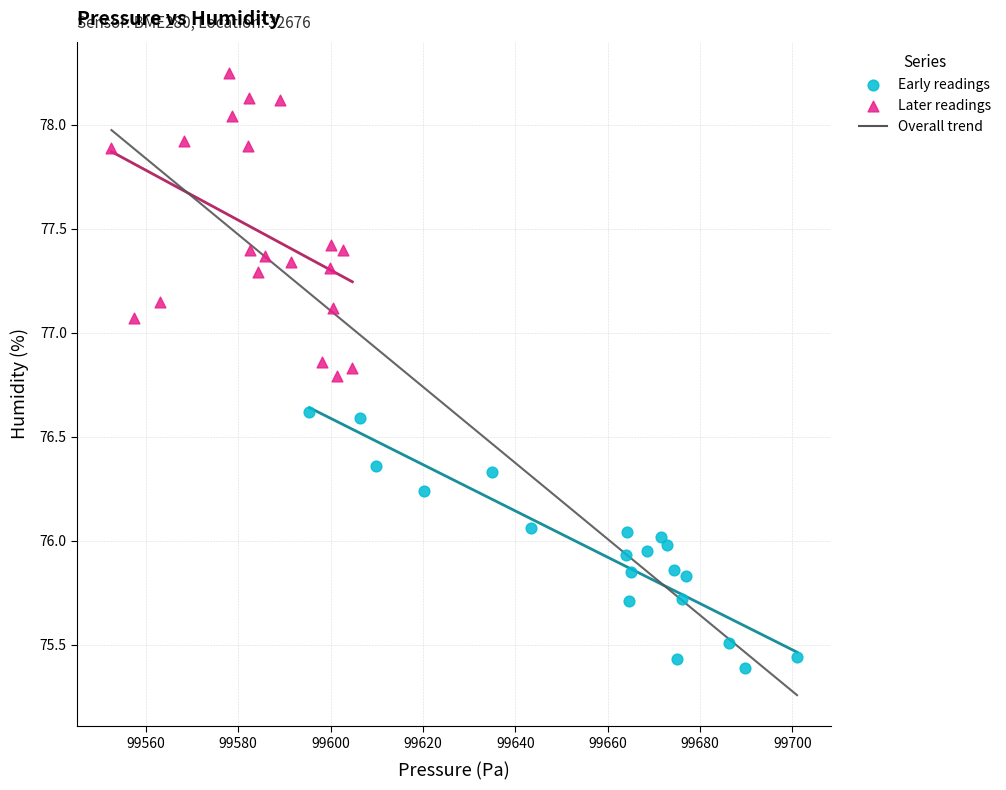

Which series has the largest Y range (max minus min)?

Later readings